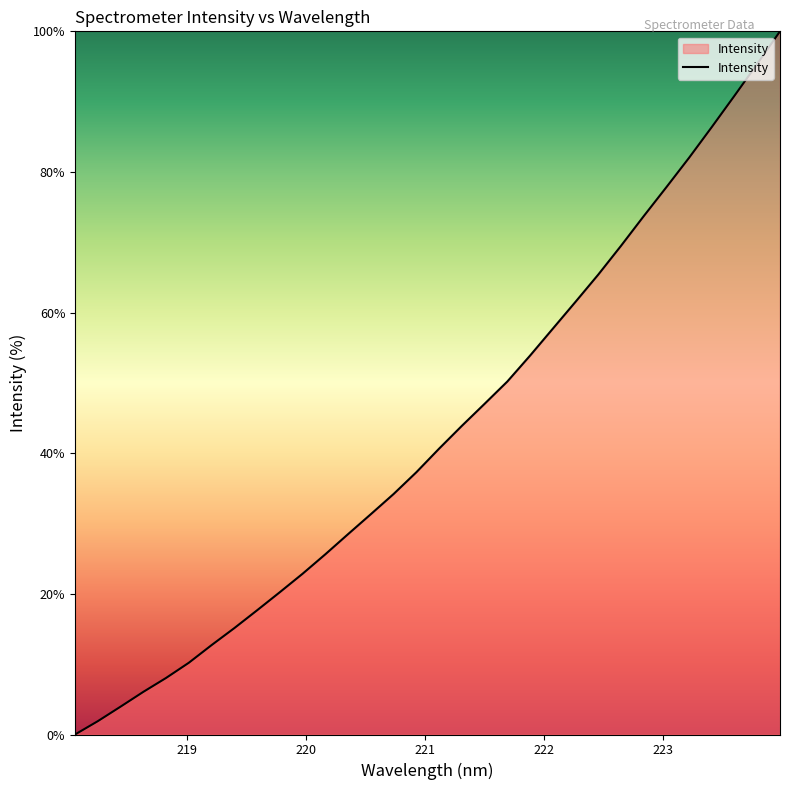

What is the maximum value shown in the chart?

100.0